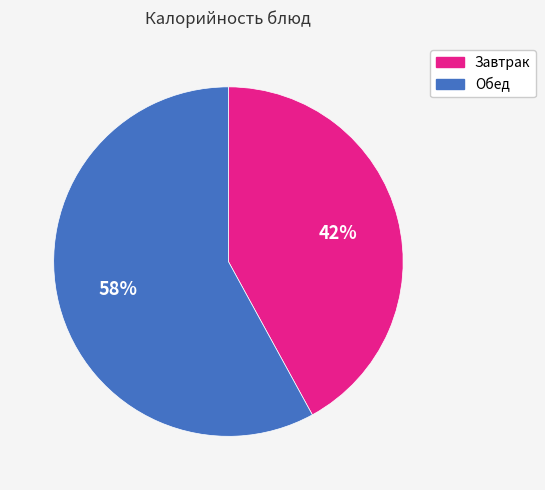

Does any single category account for the majority?

Yes